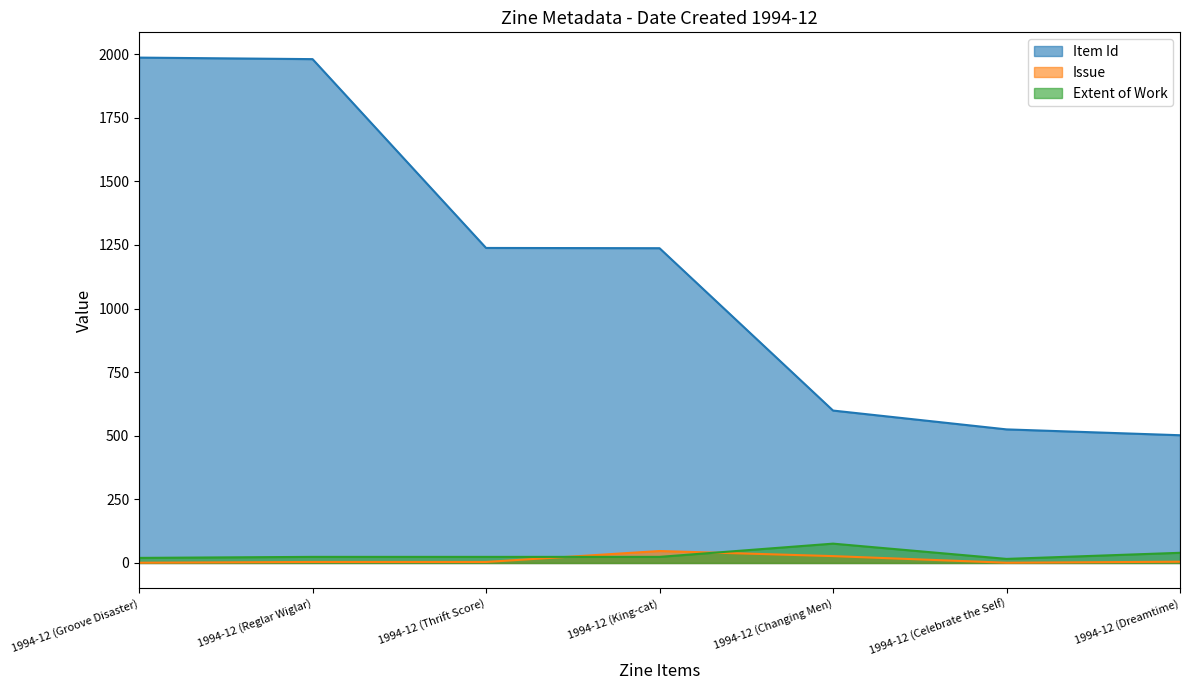

How many lines are shown in the chart?

3